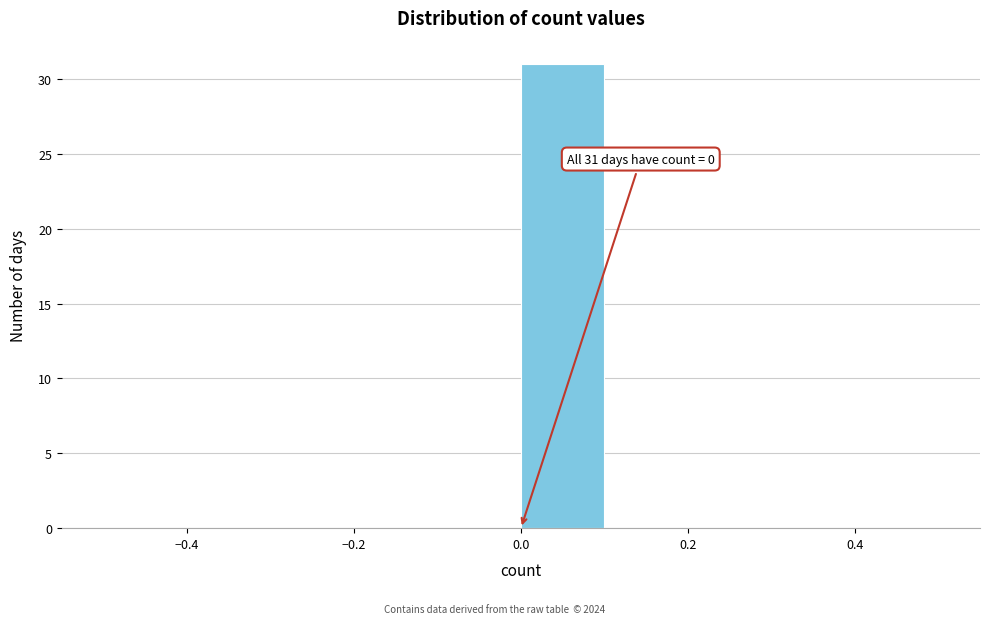

Over which range of the x-axis is the bar tallest?

0.0 to 0.1